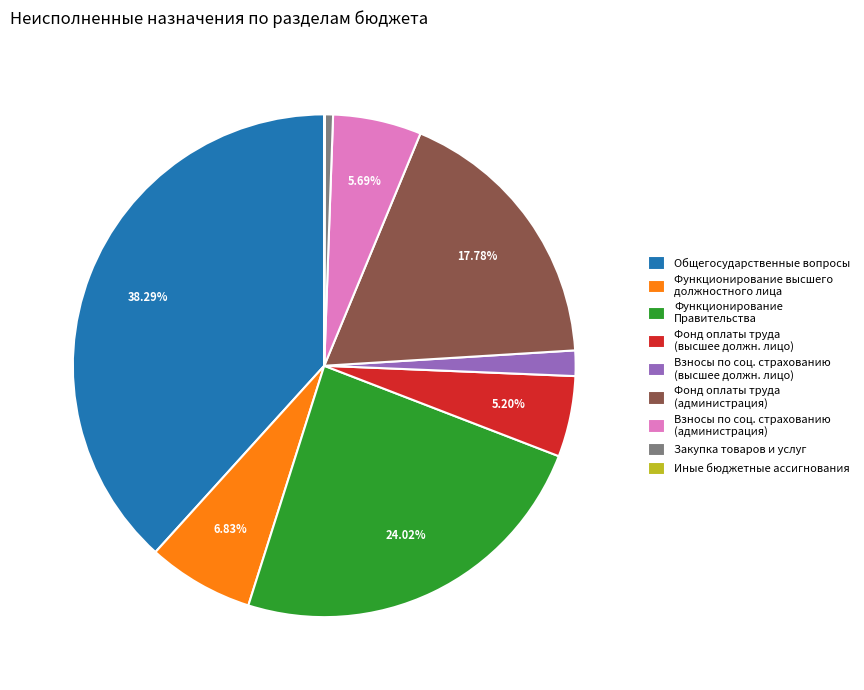

Which slice is the largest?

Общегосударственные вопросы